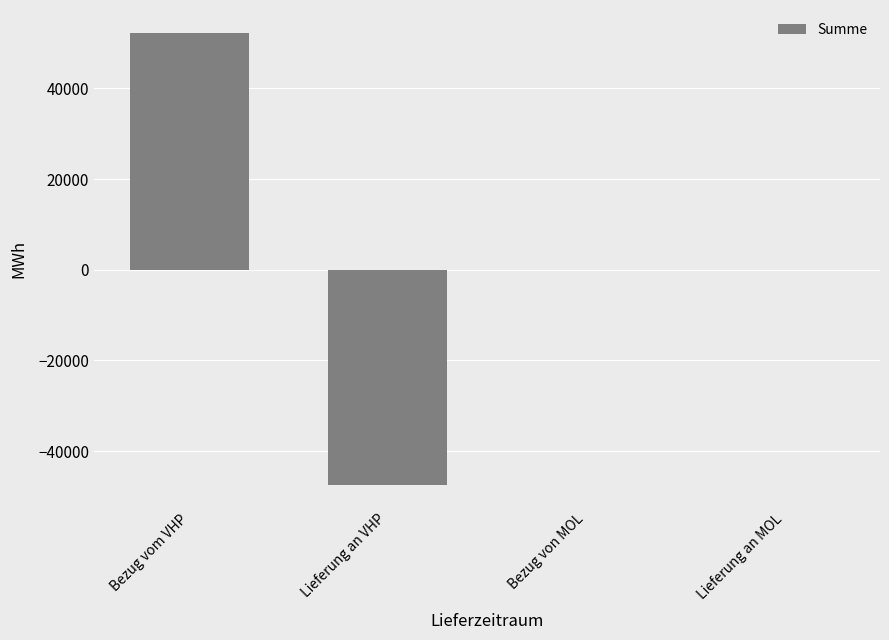

The value at Bezug von MOL is 43538. True or false?

False